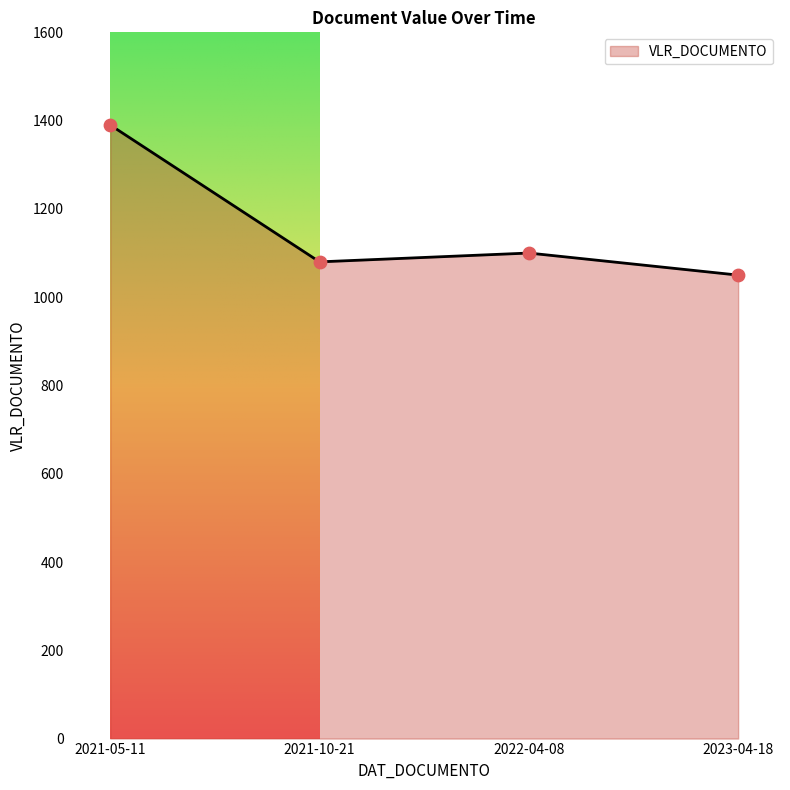

Between 2023-04-18 and 2021-05-11, which is larger?

2021-05-11